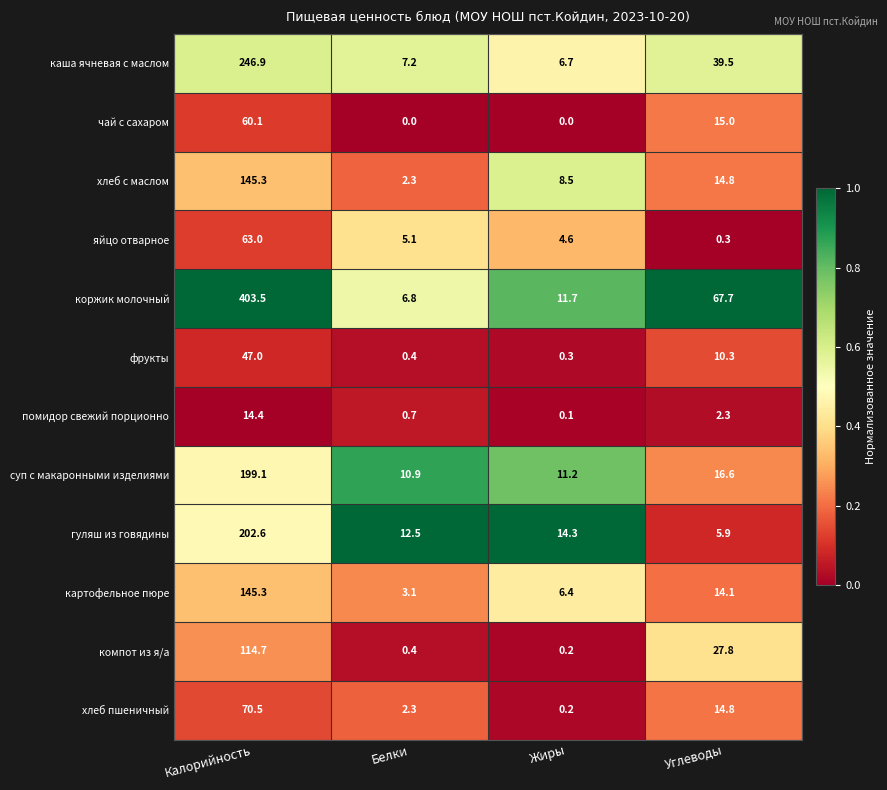

What is the difference between the second highest and second lowest values in the помидор свежий порционно series?

1.6